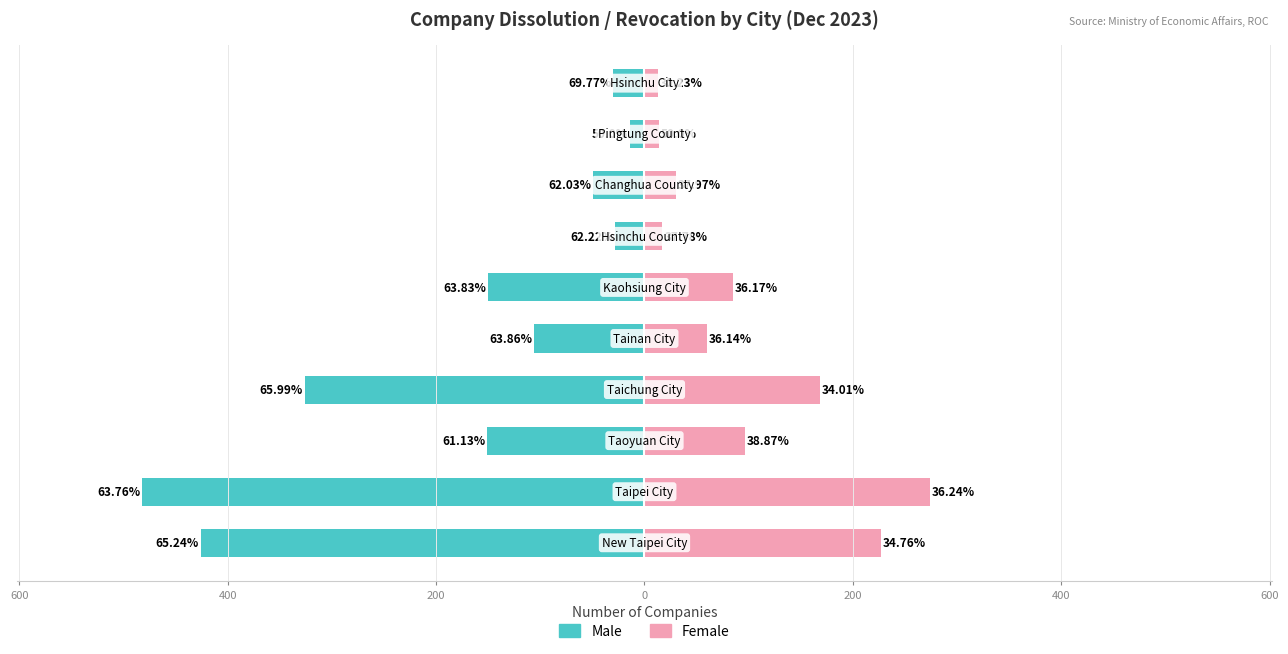

How many data points in Female (Renter-occupied analogy) are less than 85?

5